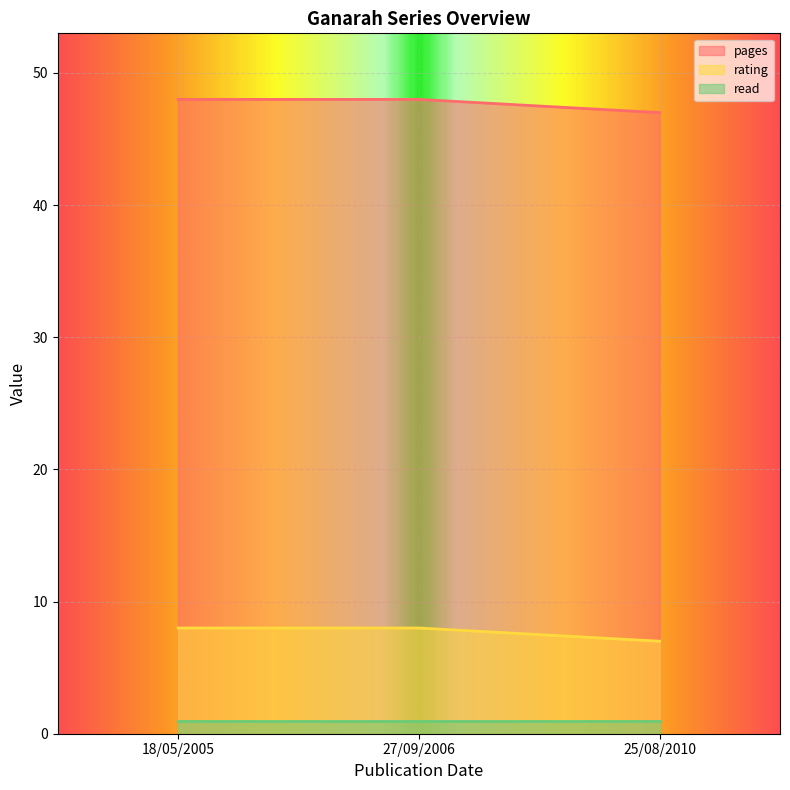

Reading left to right, transcribe all the data shown in this chart.

pages: 25/08/2010=47	27/09/2006=48	18/05/2005=48
rating: 25/08/2010=7	27/09/2006=8	18/05/2005=8
read: 25/08/2010=1	27/09/2006=1	18/05/2005=1